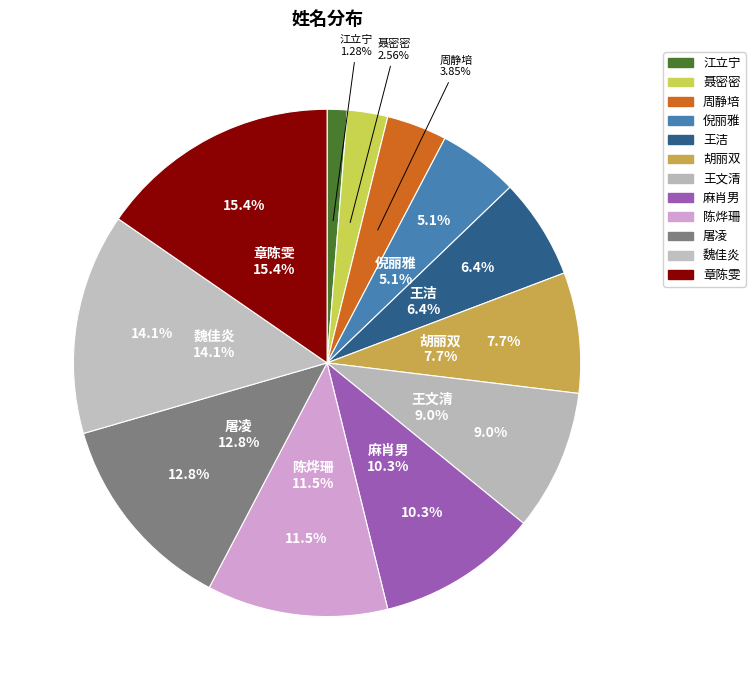

To the nearest percent, what percentage of the pie is 聂密密?

3%